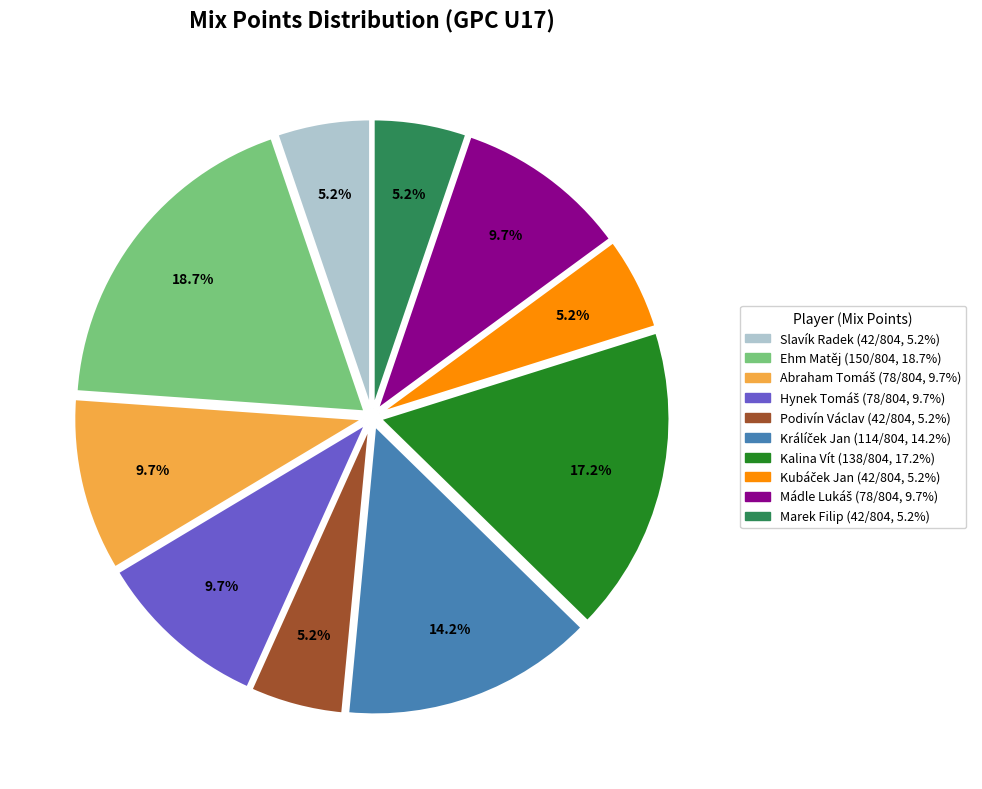

Do Kalina Vít (138/804, 17.2%) and Ehm Matěj (150/804, 18.7%) together represent more than half of the pie?

No